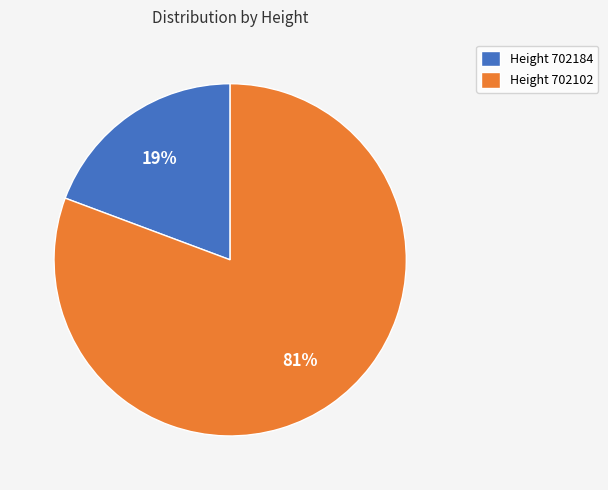

Which category has the smallest portion of the pie?

Height 702184